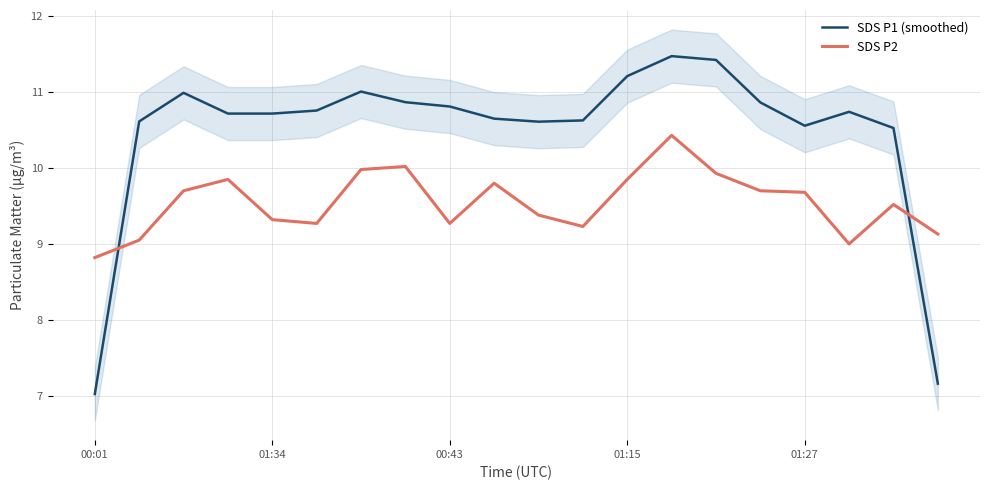

Is the value of SDS P1 (smoothed) at 01:27 greater than the value of SDS P2 at 01:15?

Yes